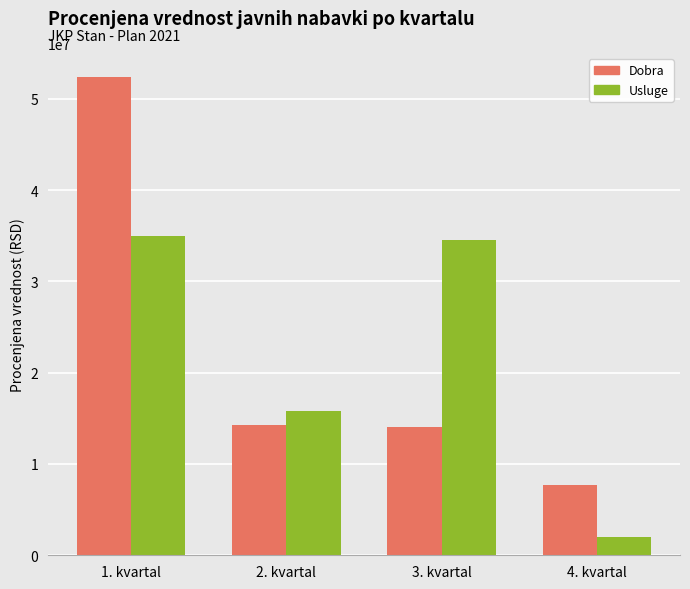

Which label corresponds to the largest value in the chart?

1. kvartal